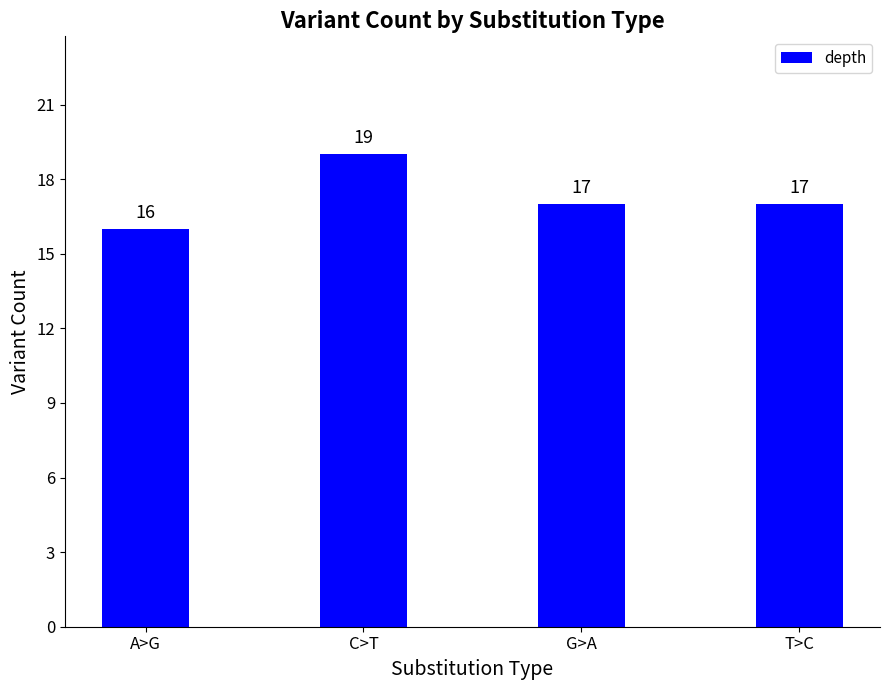

Reading left to right, what are all the values shown in this chart?

16	19	17	17